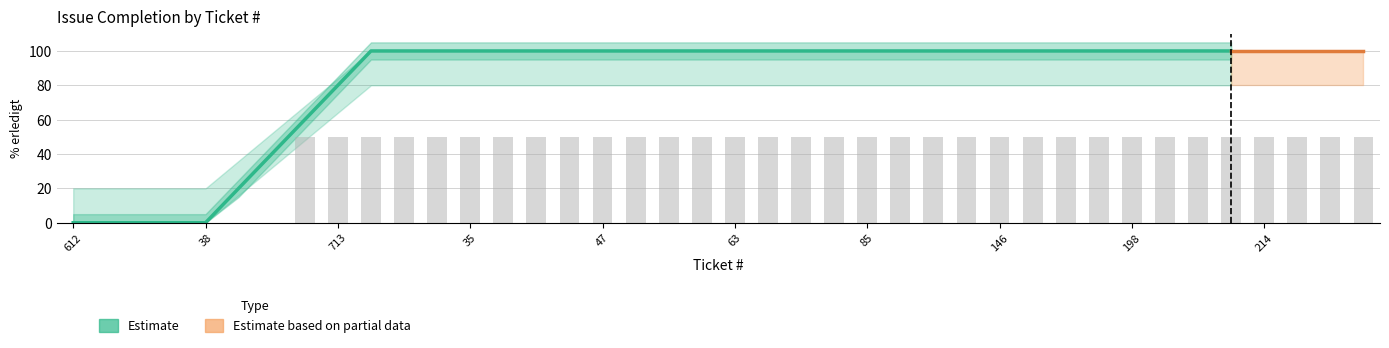

Rank the series at 223 from highest to lowest value.

% erledigt, upper, lower